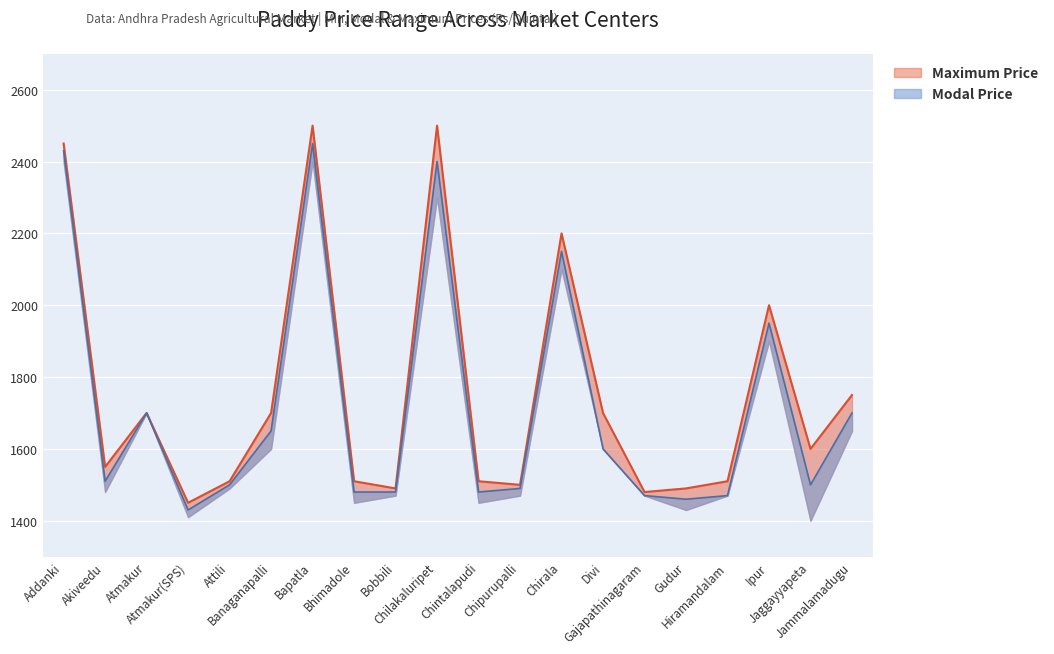

What is the smallest value displayed?

1430